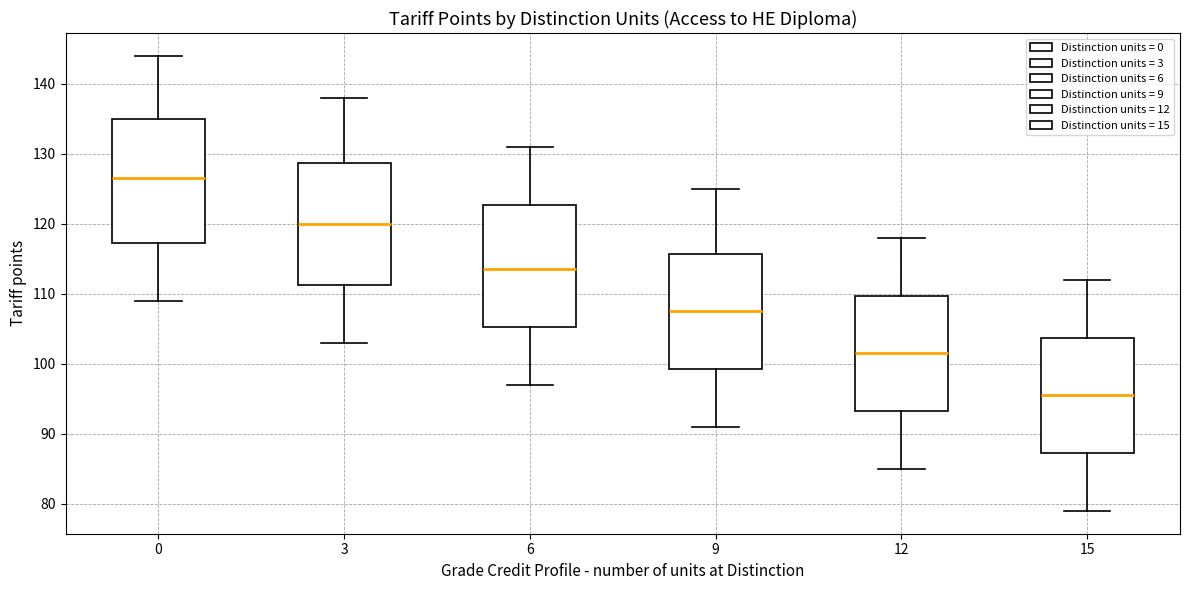

Where does the lower whisker of the box at x = 6 end on the y-axis? The values are not printed on the chart, so give them approximately, as read against the axis.

97